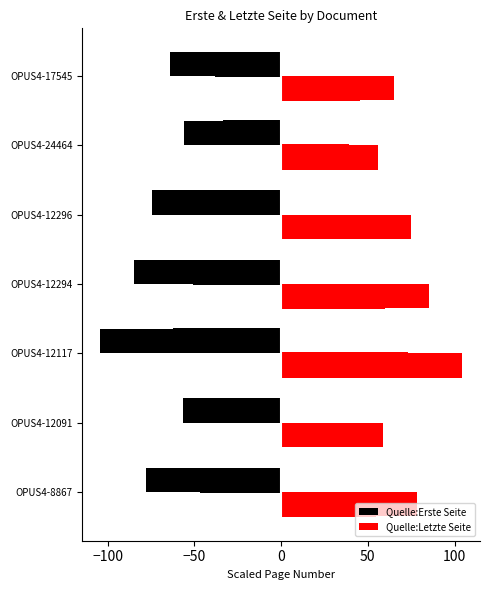

How many bars are there in total?

14